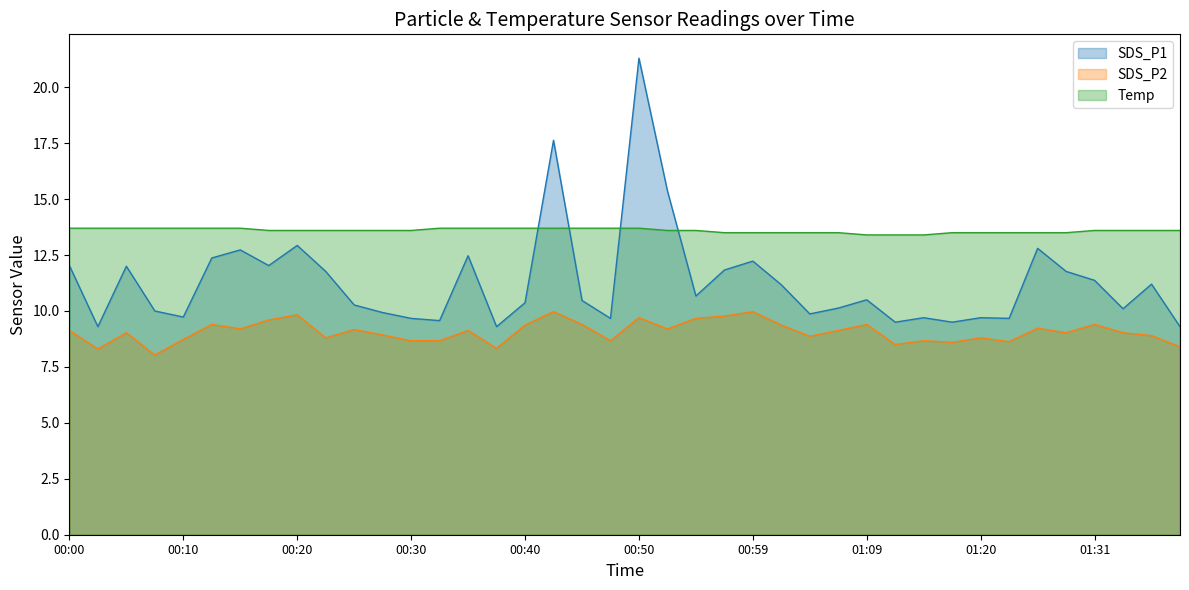

True or false: Temp and SDS_P2 intersect in this chart.

False